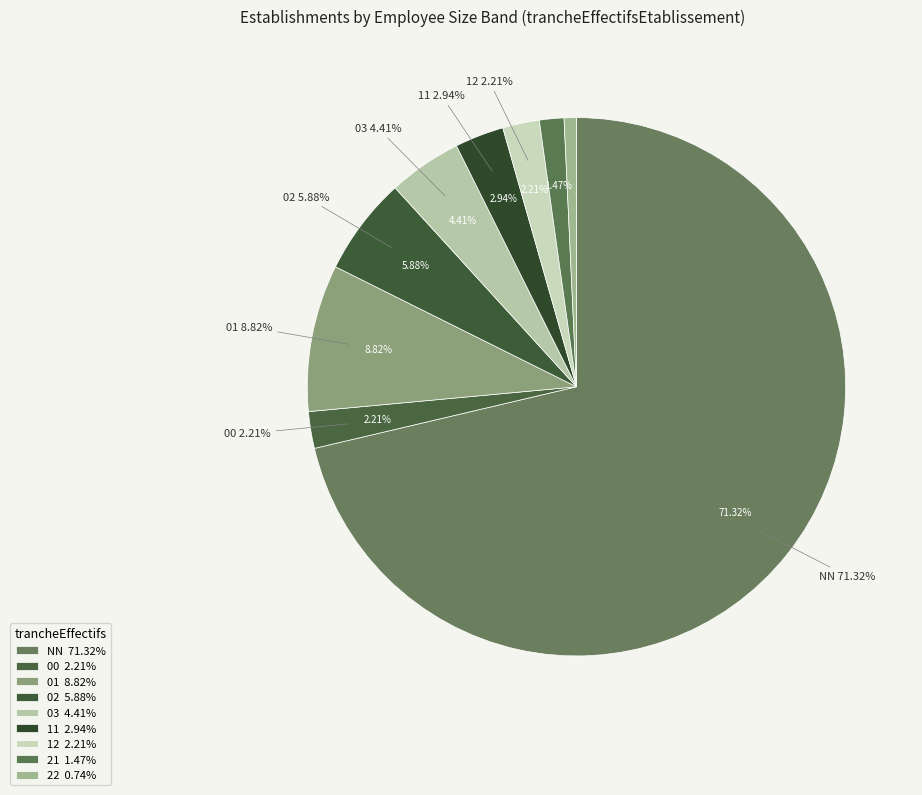

Does NN represent more than half of the total?

Yes